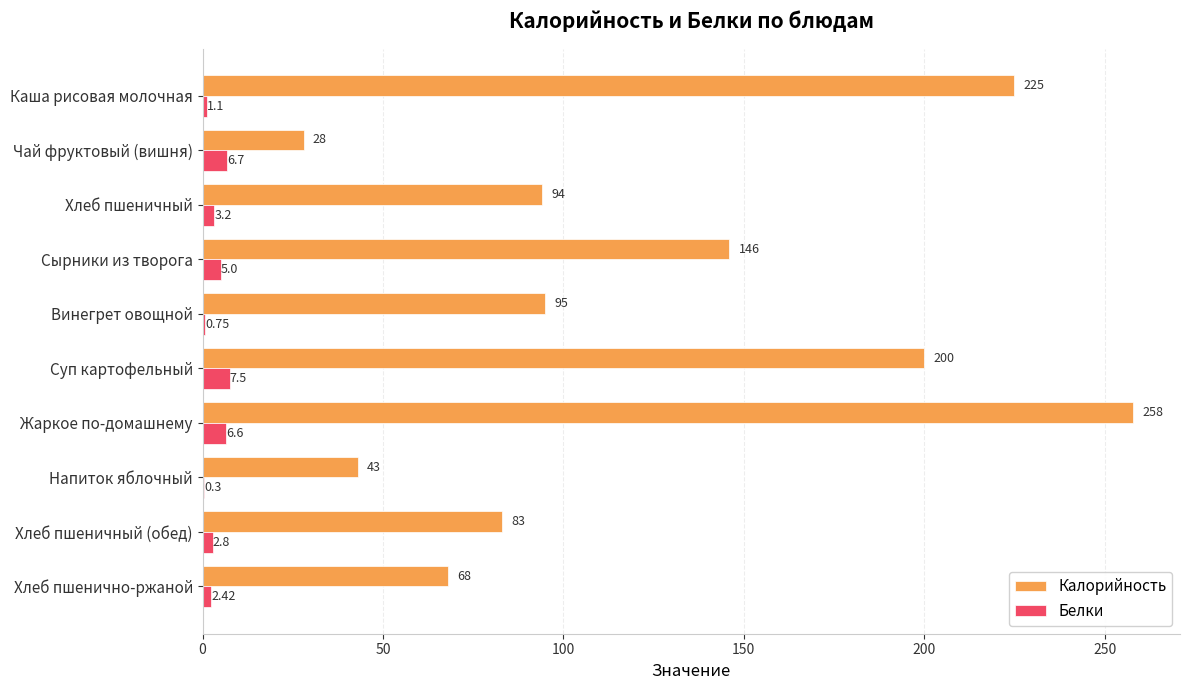

What is the sum of the Калорийность values at Хлеб пшеничный and Винегрет овощной?

189.0